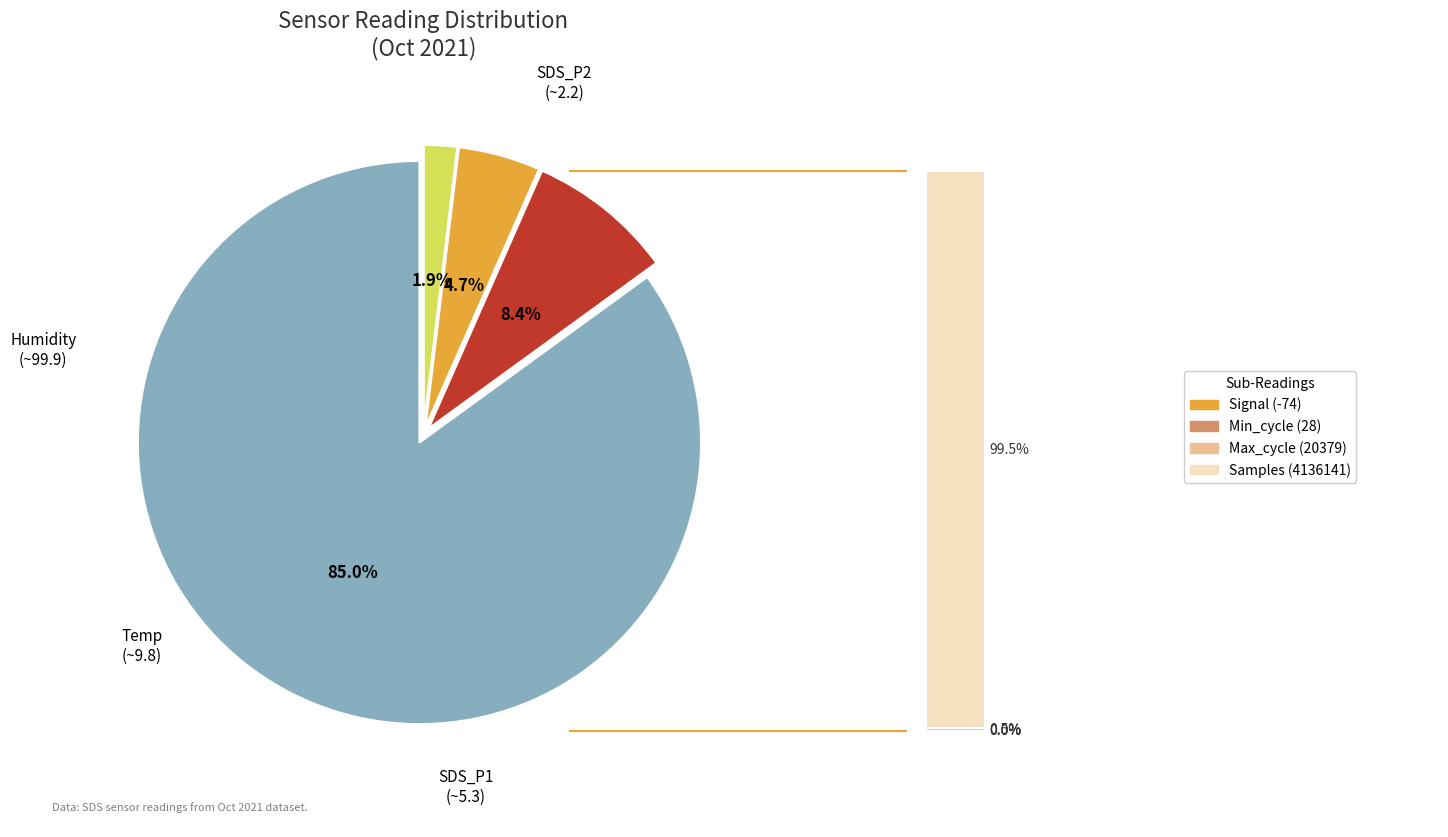

Does SDS_P2 account for over 50% of the chart?

No